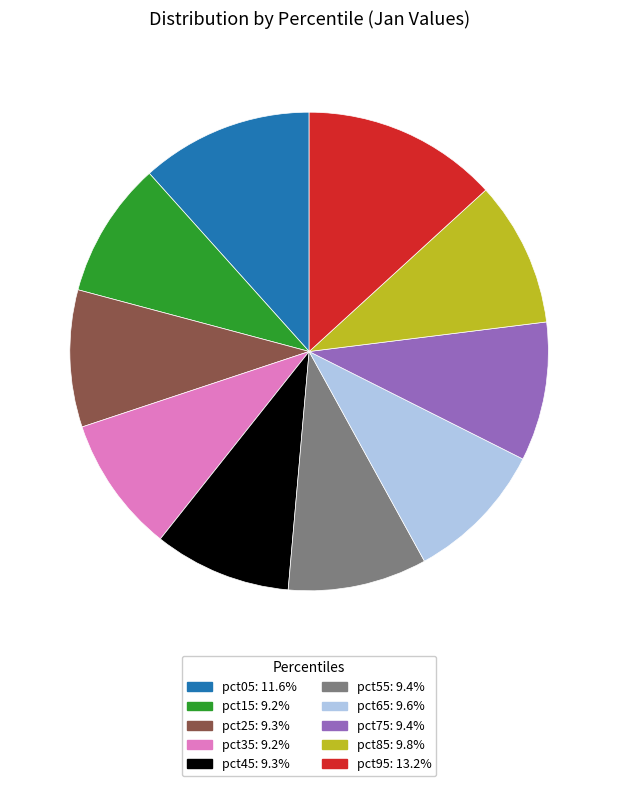

Which slice is the largest?

pct95